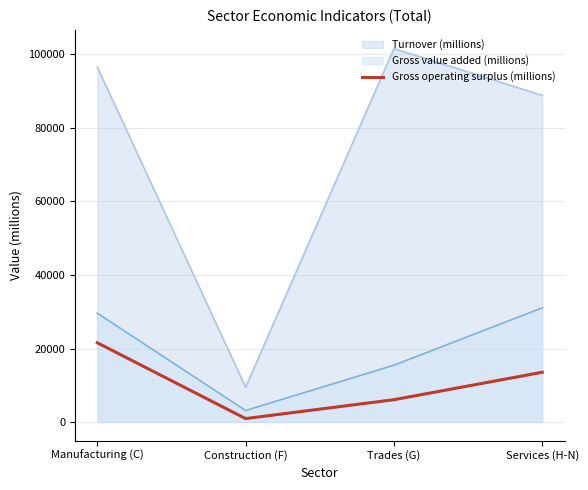

What is the difference between the Turnover (millions) values at Manufacturing (C) and Trades (G)?

5008